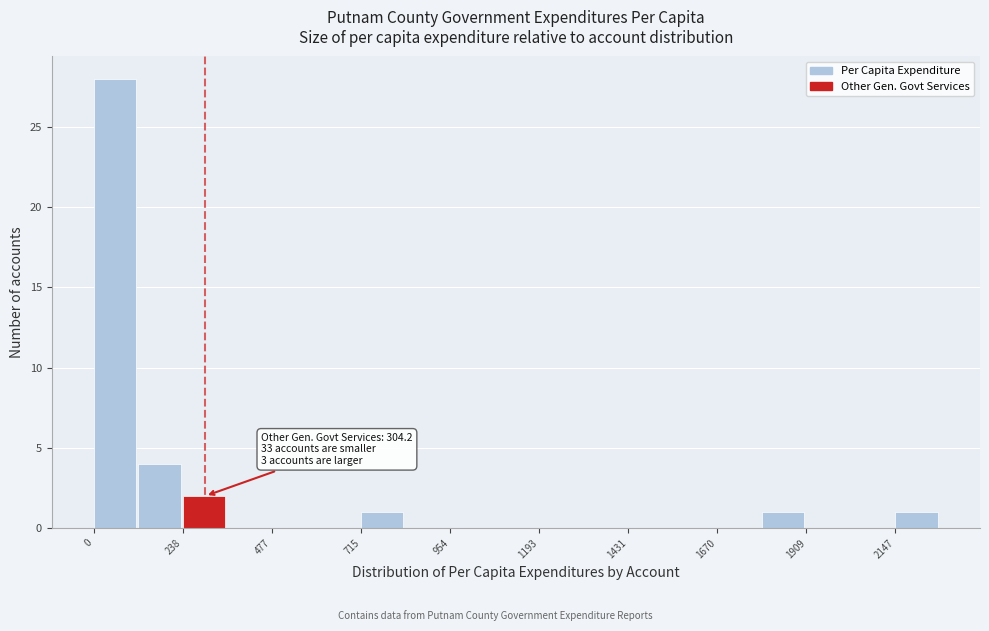

Read against the x-axis, roughly where is the centre of the tallest bar?

50